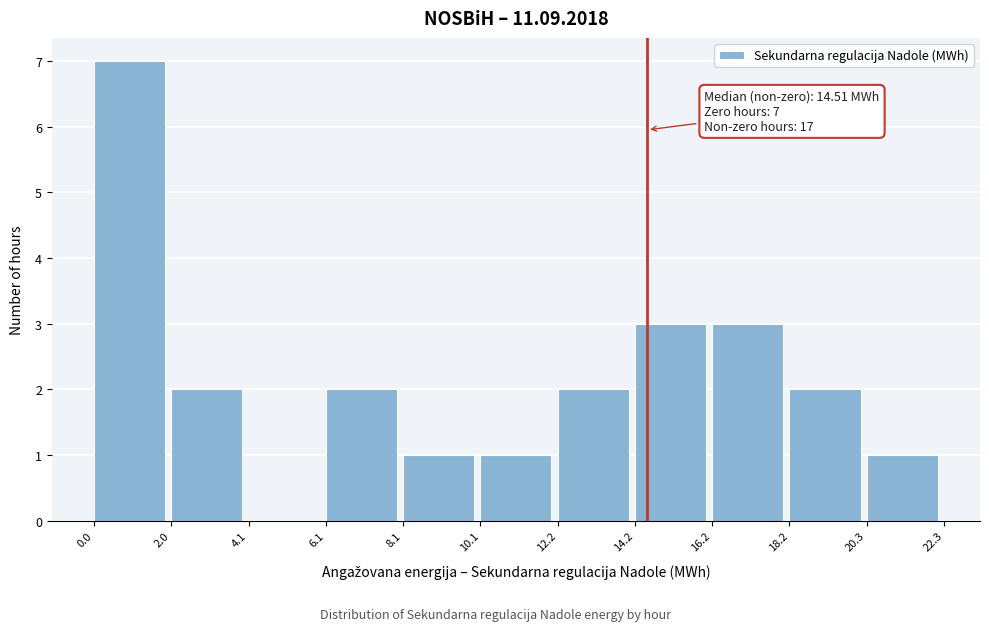

Which range on the x-axis has the tallest bar?

0.0 to 2.0